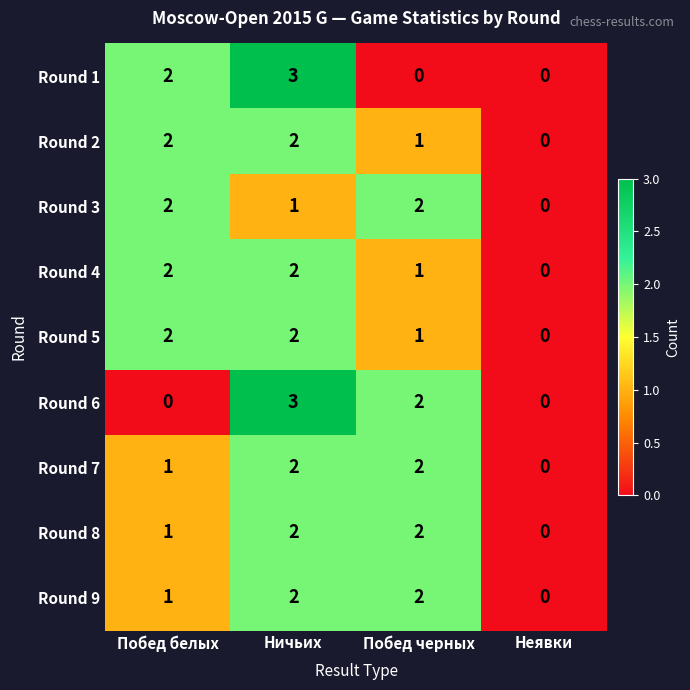

At how many categories does at least one series exceed 1?

3